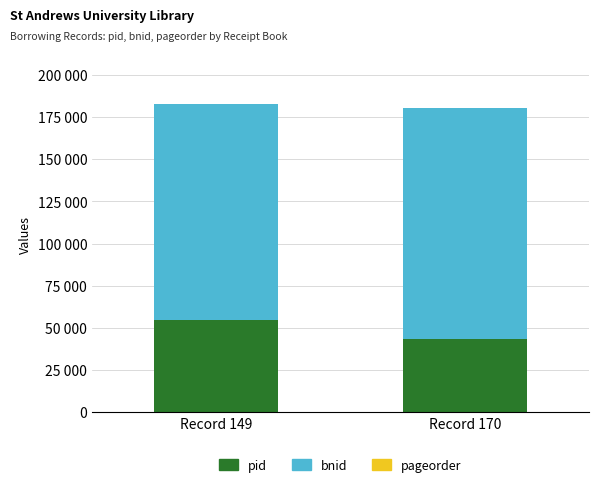

At which label does pid reach its peak?

Record 149